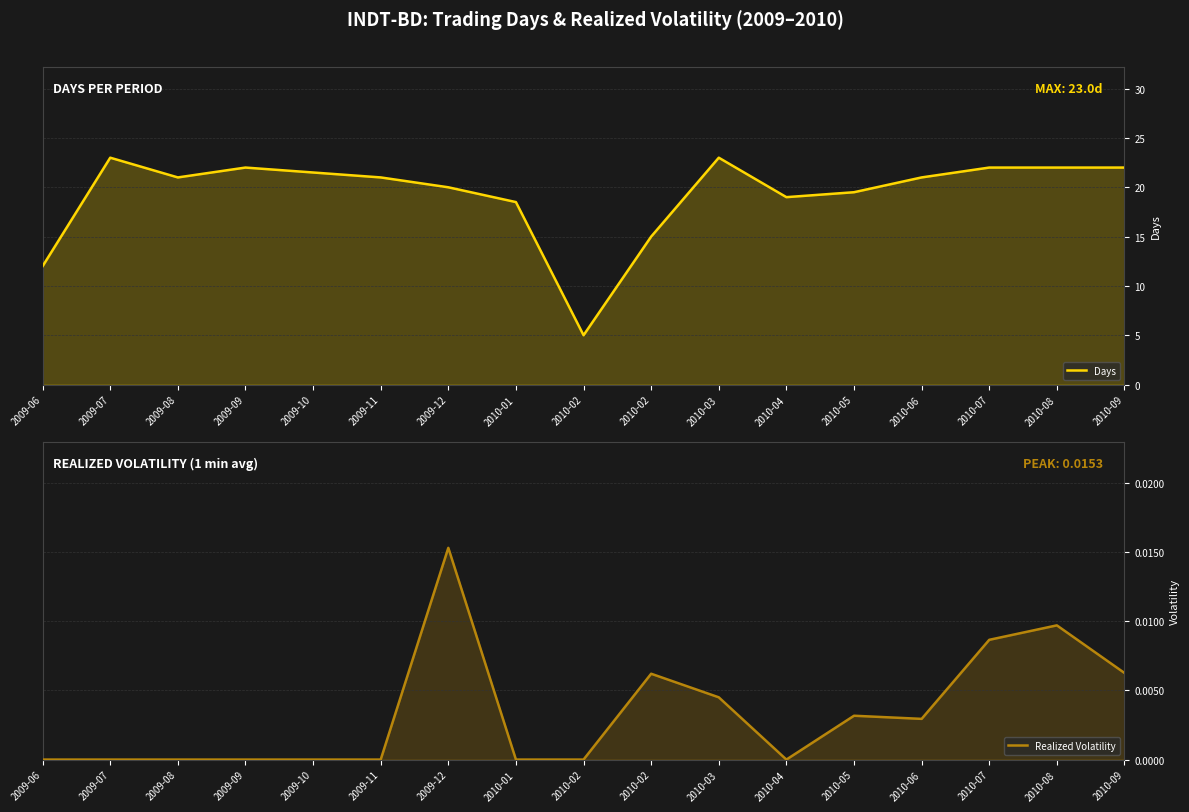

What is the sum of all Realized Volatility values?

0.1